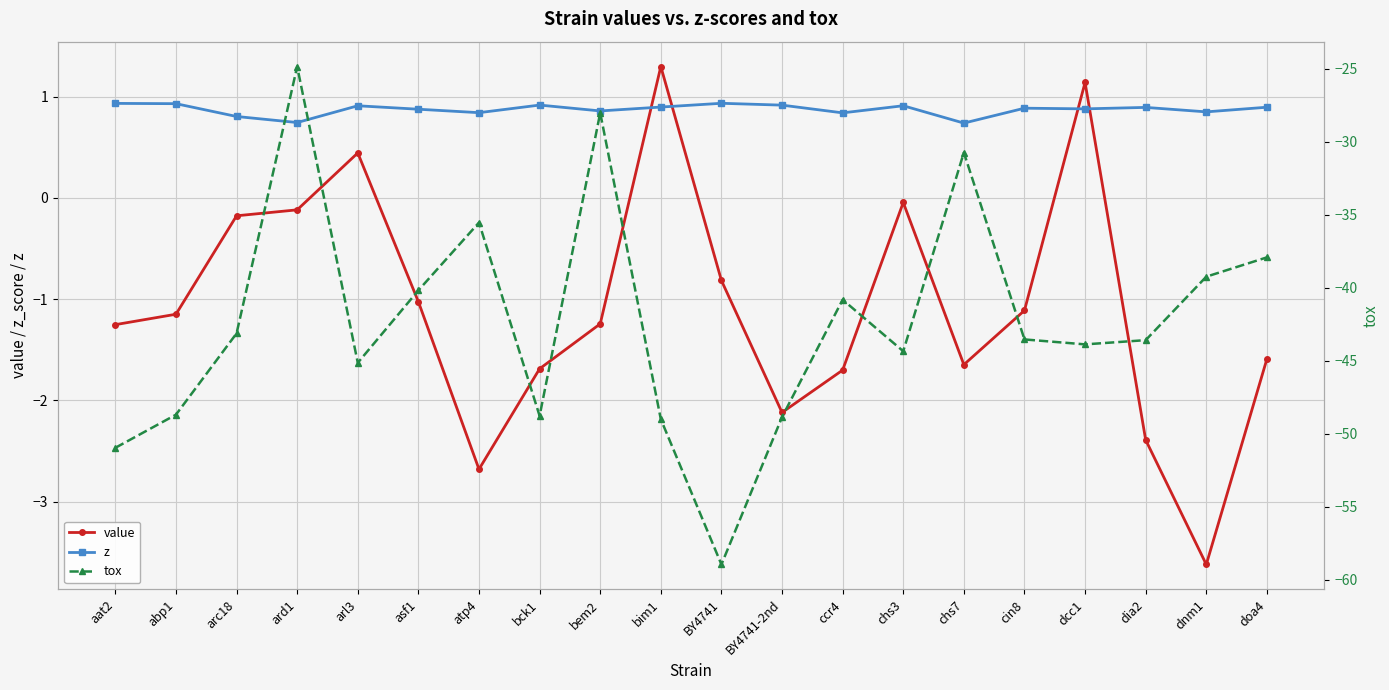

At how many categories does at least one series exceed -27?

20